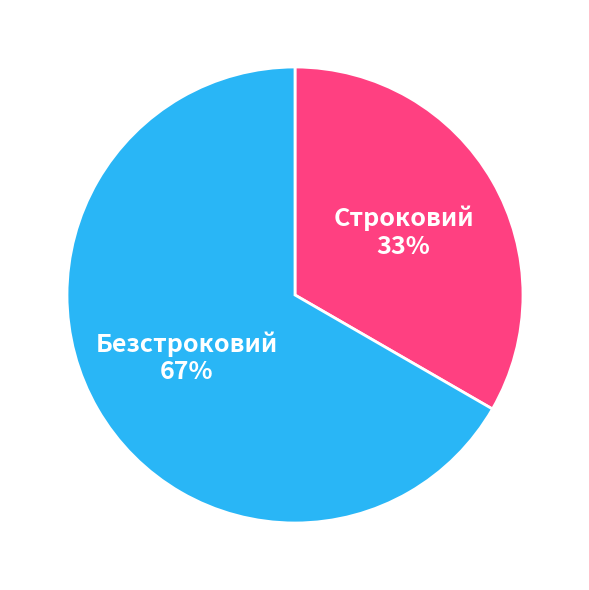

How many slices are in this pie chart?

2